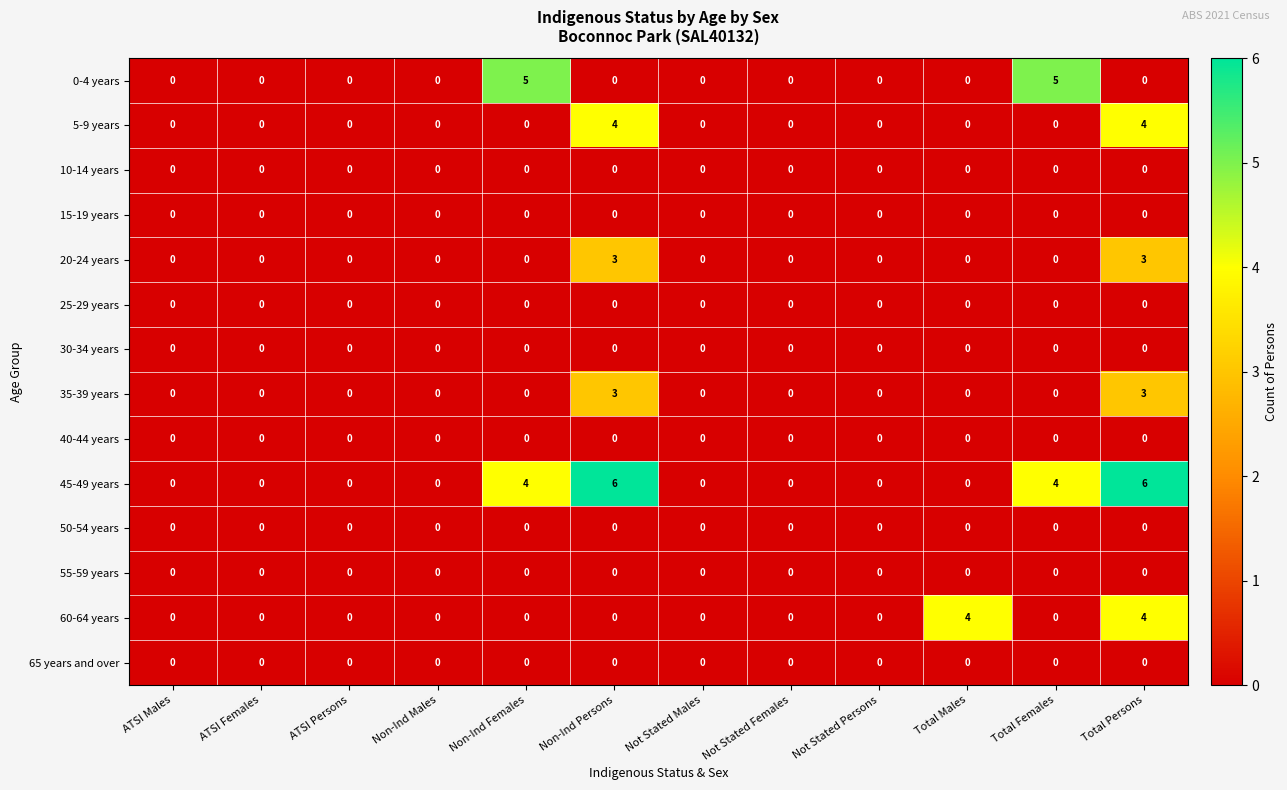

Which series has the largest range (max minus min)?

45-49 years